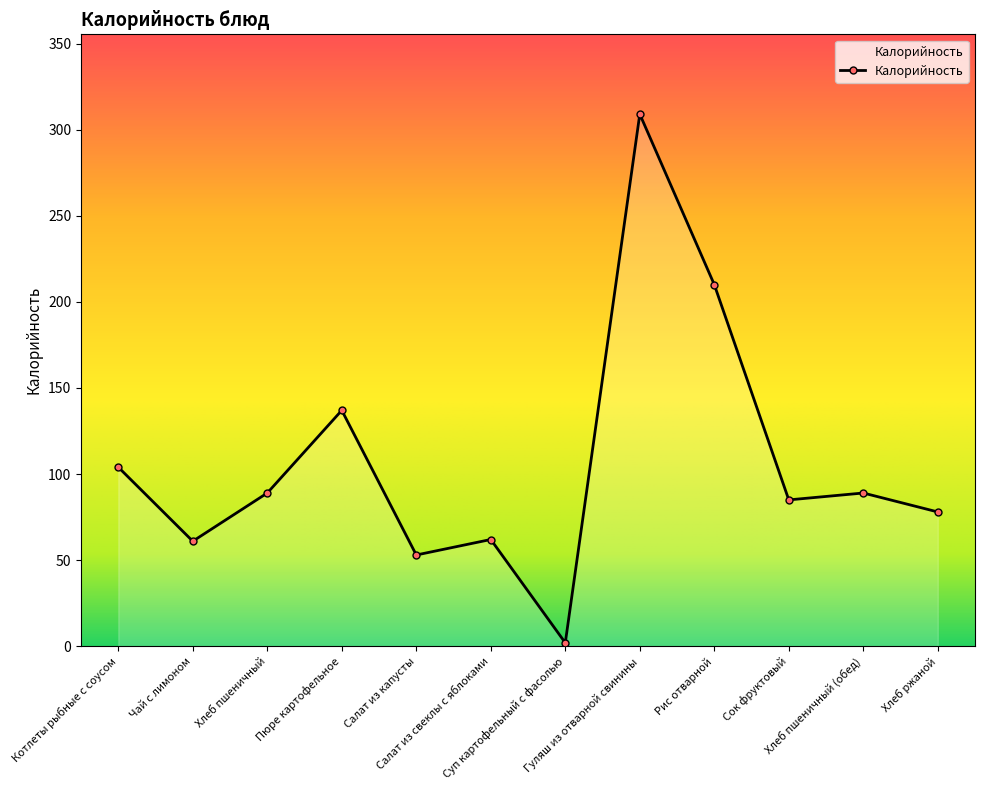

What is the maximum value shown in the chart?

309